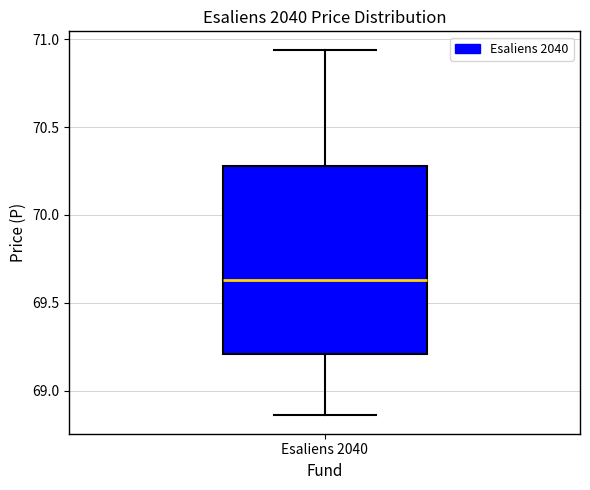

Read this box plot against the y-axis: the position of the median line, the range covered by the box, and the ends of both whiskers. The values are not printed on the chart, so give them approximately, as read against the axis.

median 69.65, box 69.20 to 70.30, whiskers 68.85 to 70.95